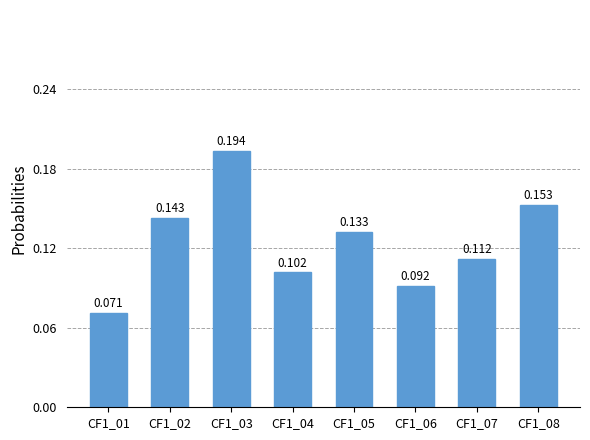

Rank the categories by value from highest to lowest.

CF1_03, CF1_08, CF1_02, CF1_05, CF1_07, CF1_04, CF1_06, CF1_01